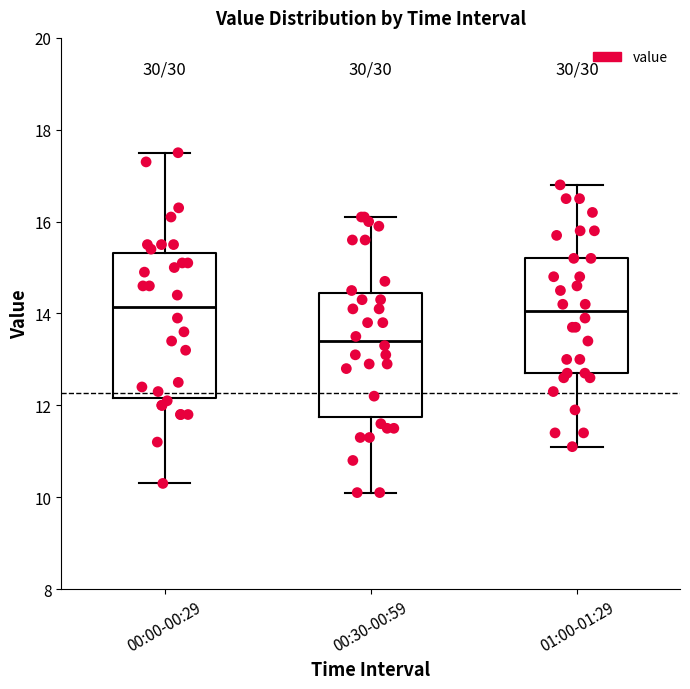

Reading left to right, read every box against the y-axis: the position of its median line, the range the box covers, and the ends of its whiskers. The values are not printed on the chart, so give them approximately, as read against the axis.

00:00-00:29: median 14.2, box 12.2 to 15.4, whiskers 10.4 to 17.6
00:30-00:59: median 13.4, box 11.8 to 14.4, whiskers 10.2 to 16.2
01:00-01:29: median 14.0, box 12.8 to 15.2, whiskers 11.2 to 16.8